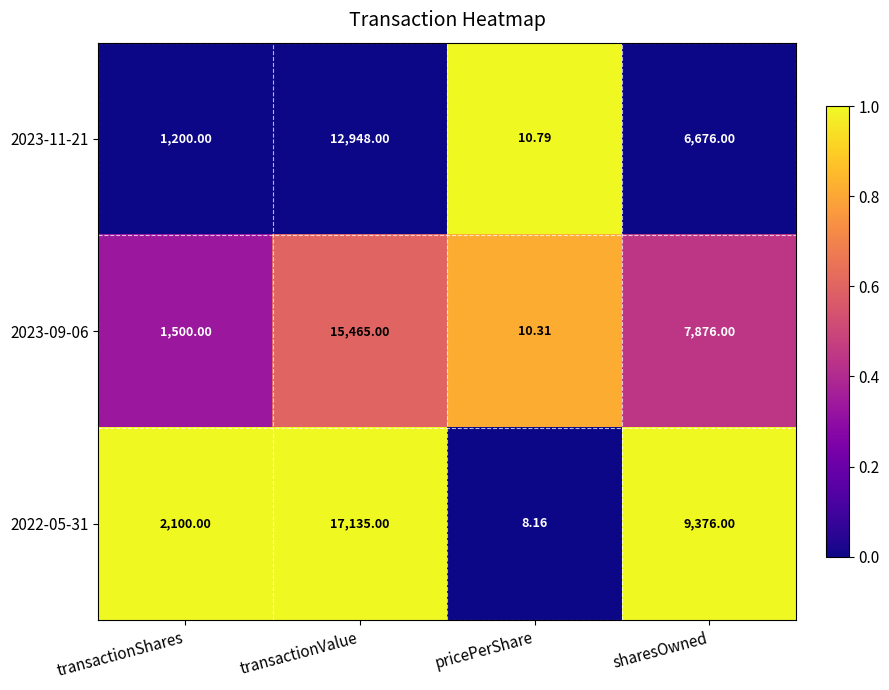

At transactionValue, list the series in order from largest to smallest.

2022-05-31, 2023-09-06, 2023-11-21